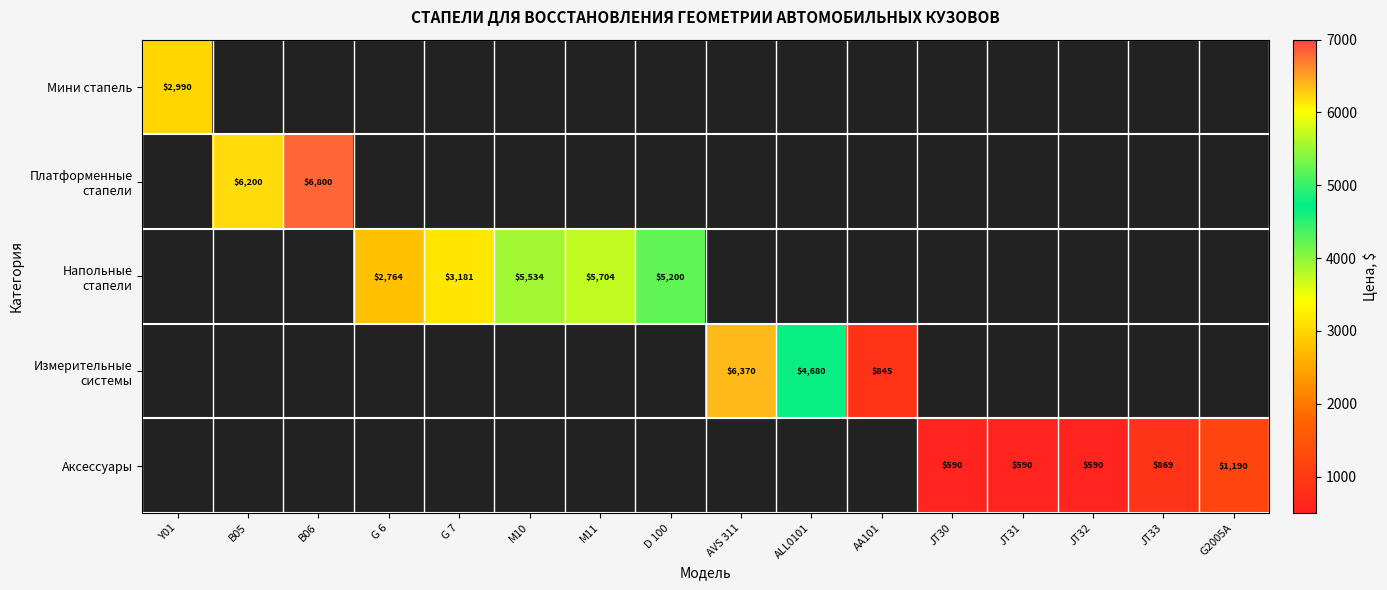

List the series in order of their peak value, lowest first.

Аксессуары, Мини стапель, Напольные стапели, Измерительные системы, Платформенные стапели